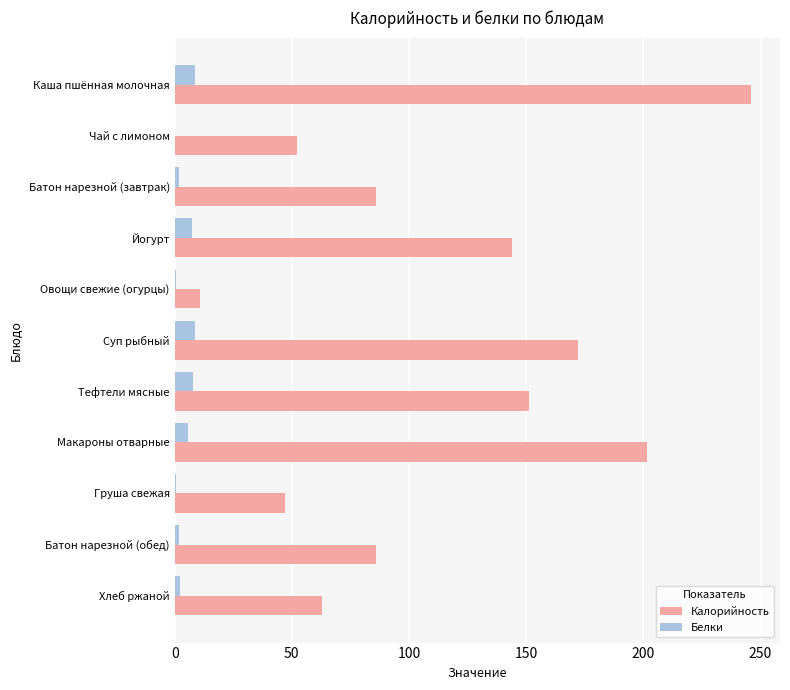

How many categories are shown in the chart?

11